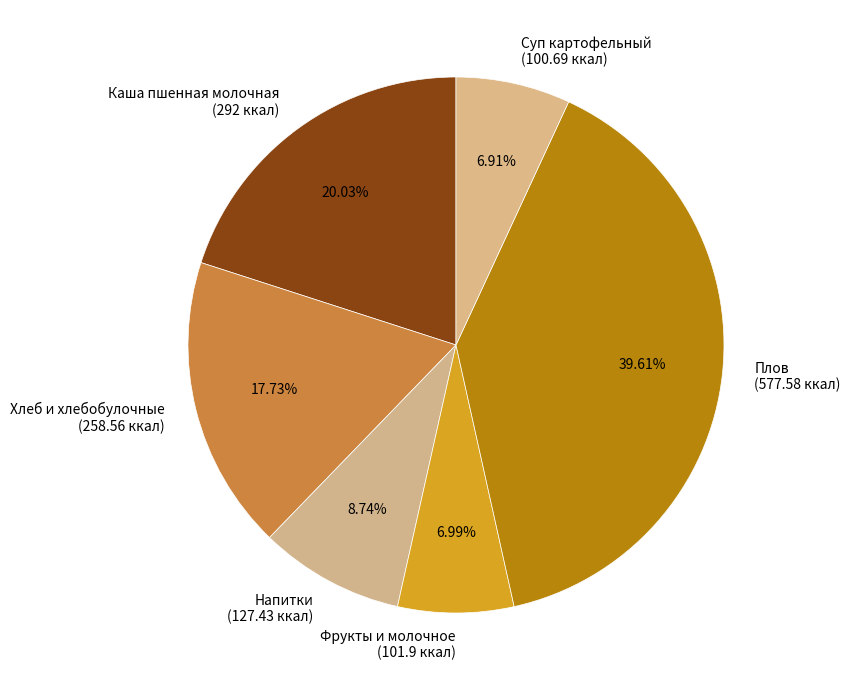

Is the sum of Плов (577.58 ккал) and Суп картофельный (100.69 ккал) greater than half?

No